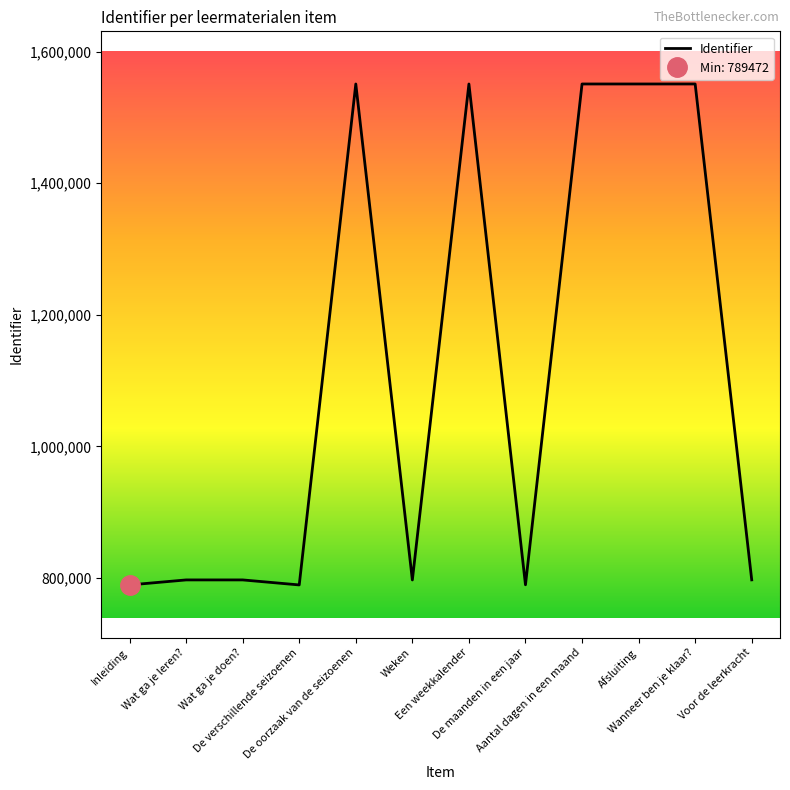

Count the number of values greater than 797194.

5